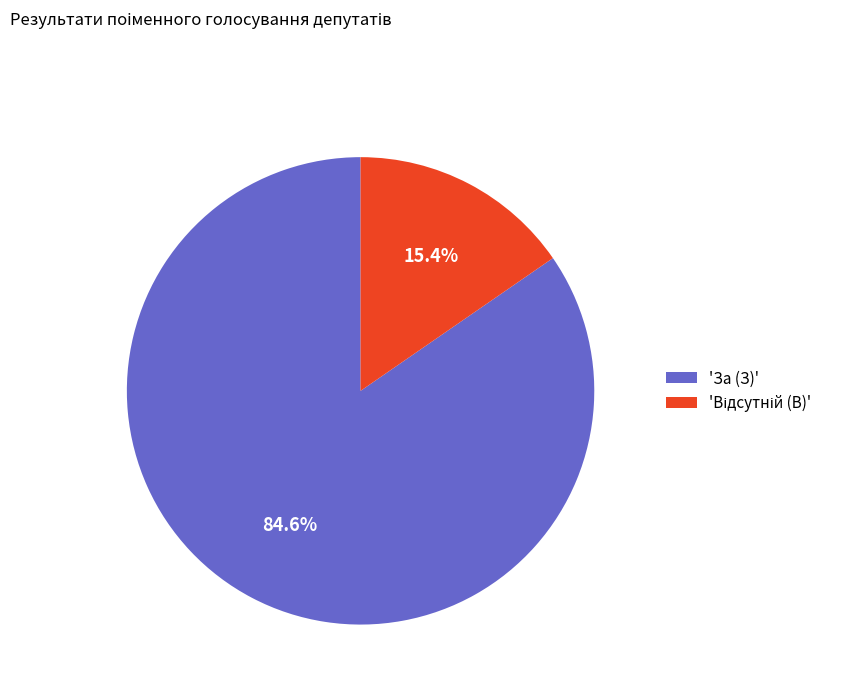

What is the largest slice in the pie chart?

'За (З)'